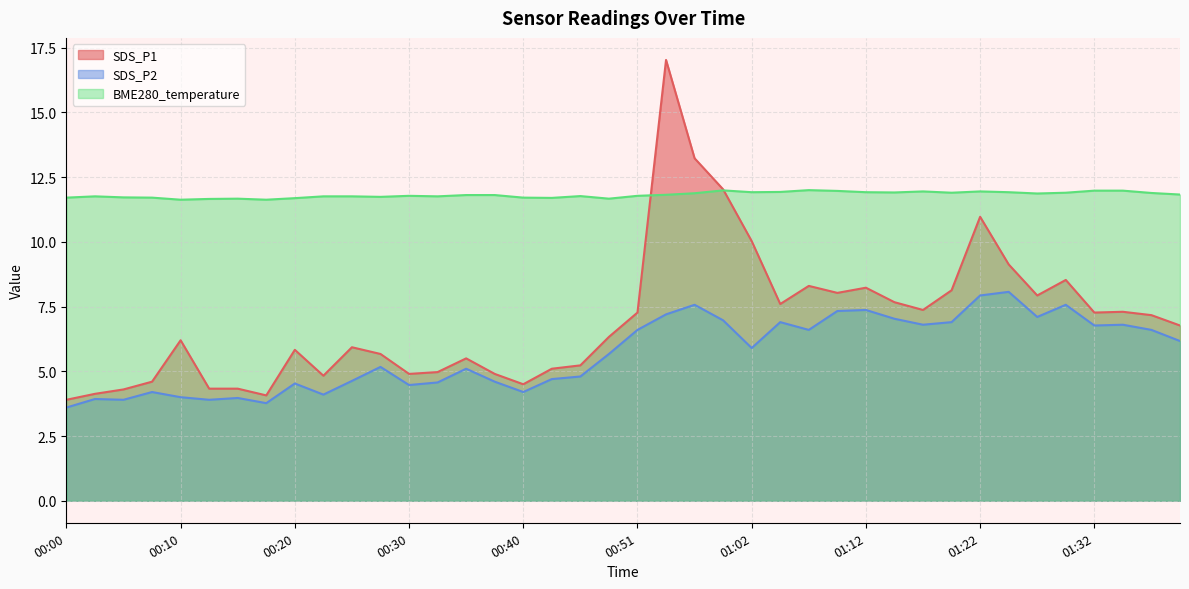

True or false: BME280_temperature has a value of 12.0 at 01:32.

True